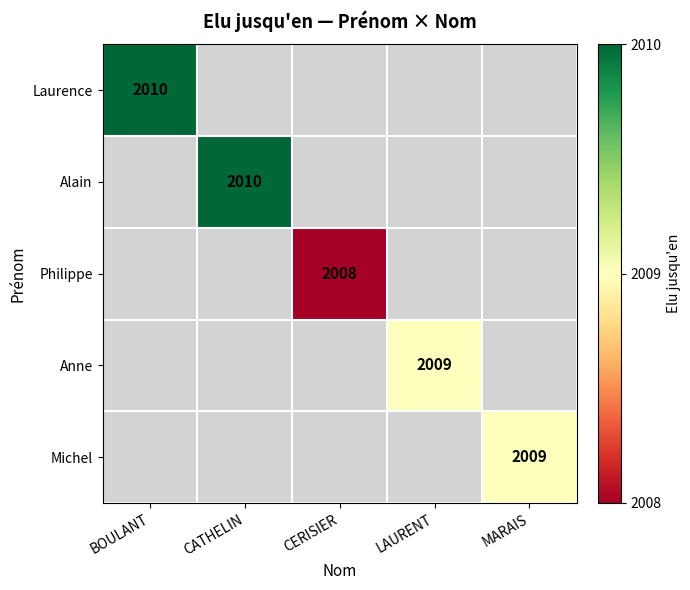

Is it true that Alain equals 458 at CATHELIN?

False